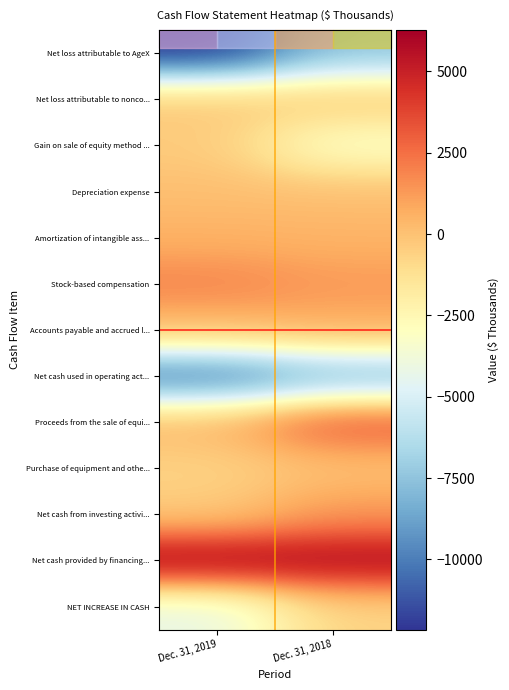

At which category is the sum across all series the highest?

Dec. 31, 2018